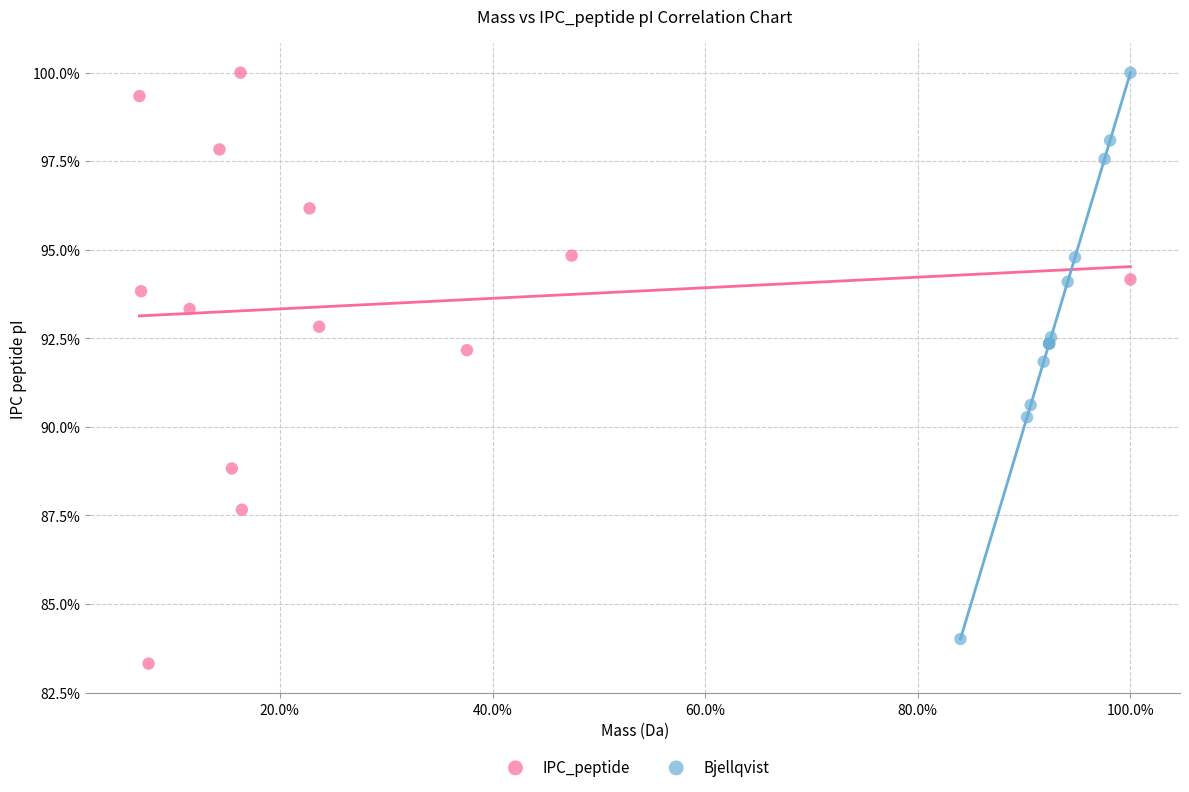

Which series has the largest Y range (max minus min)?

IPC_peptide